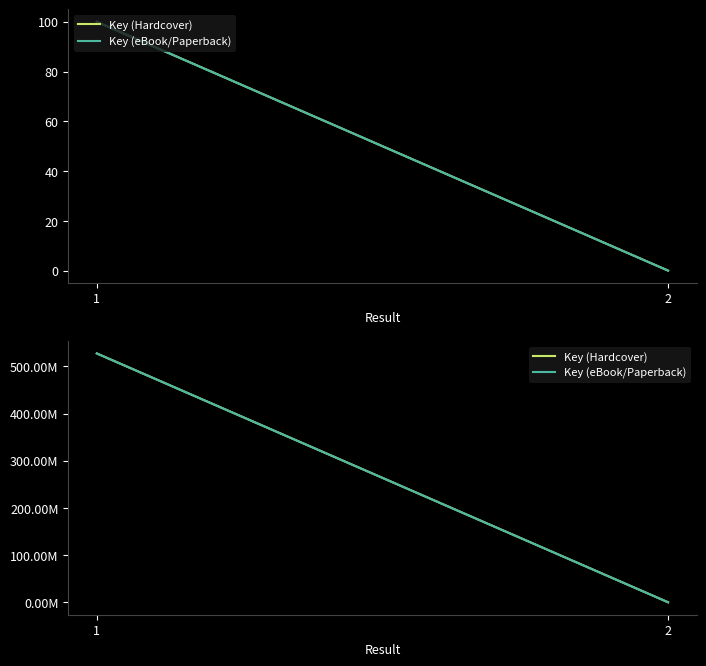

At which label does Key (Hardcover) reach its peak?

1